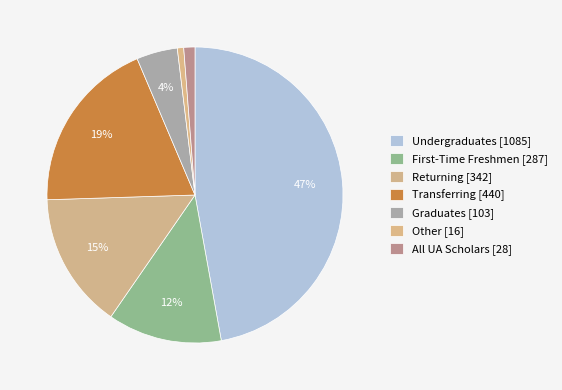

To the nearest percent, what is the difference between the largest and smallest slice percentages?

46%